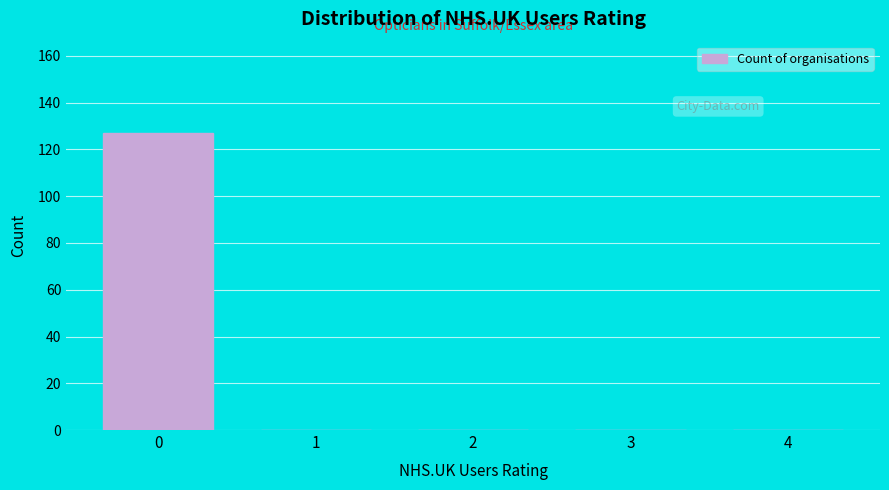

Reading right to left, what are all the values shown in this chart?

4=0	3=0	2=0	1=0	0=127